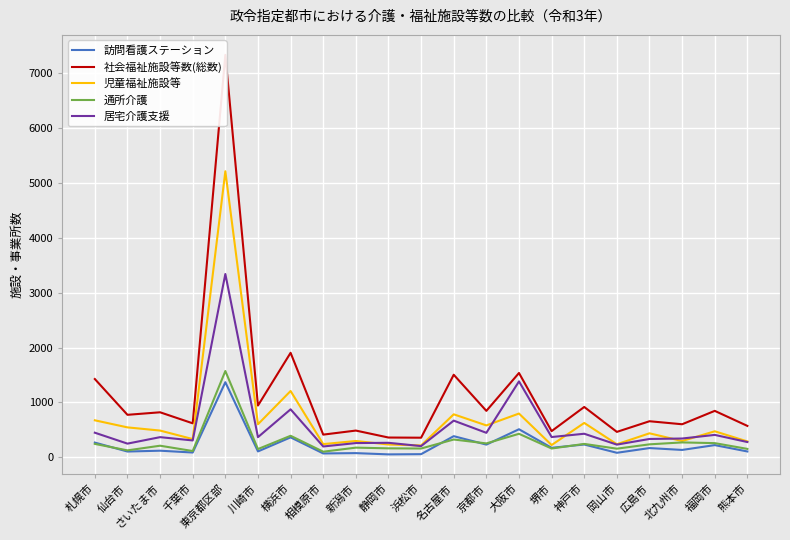

True or false: 児童福祉施設等 and 社会福祉施設等数(総数) intersect in this chart.

False